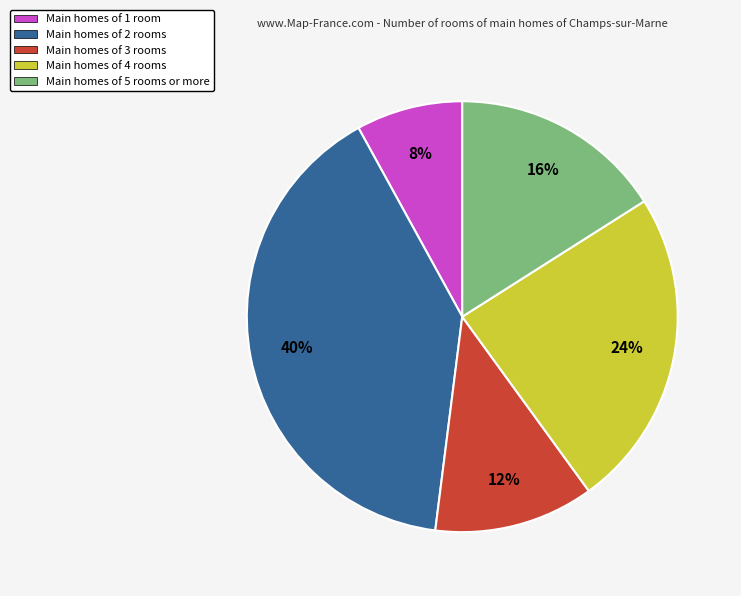

Is it true that Main homes of 4 rooms is 13% of the pie?

False